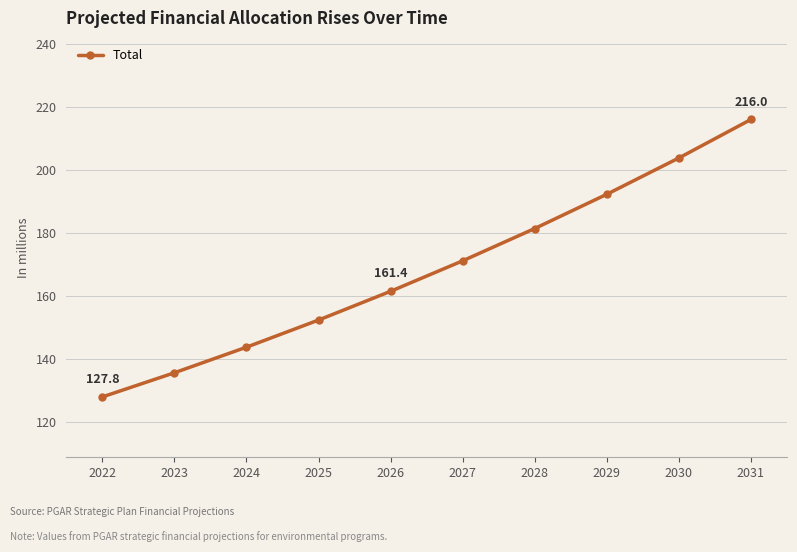

What is the difference between the values at 2028 and 2027?

10.3